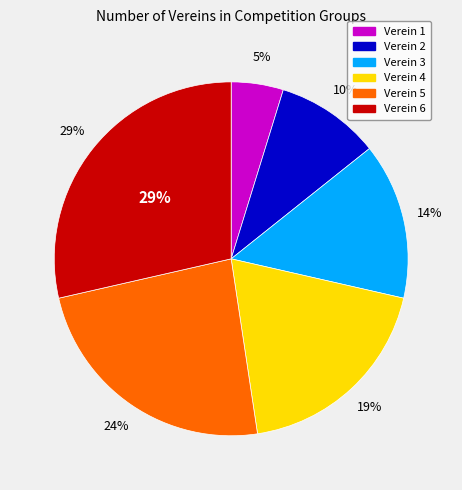

What is the largest slice in the pie chart?

Verein 6